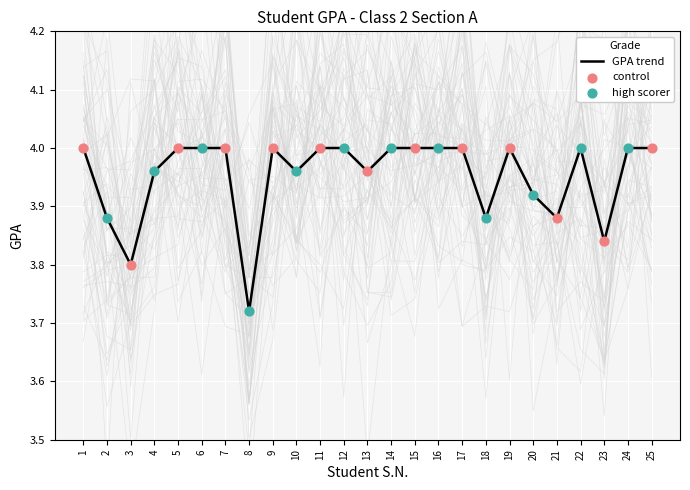

Between 24 and 4, which is larger?

24